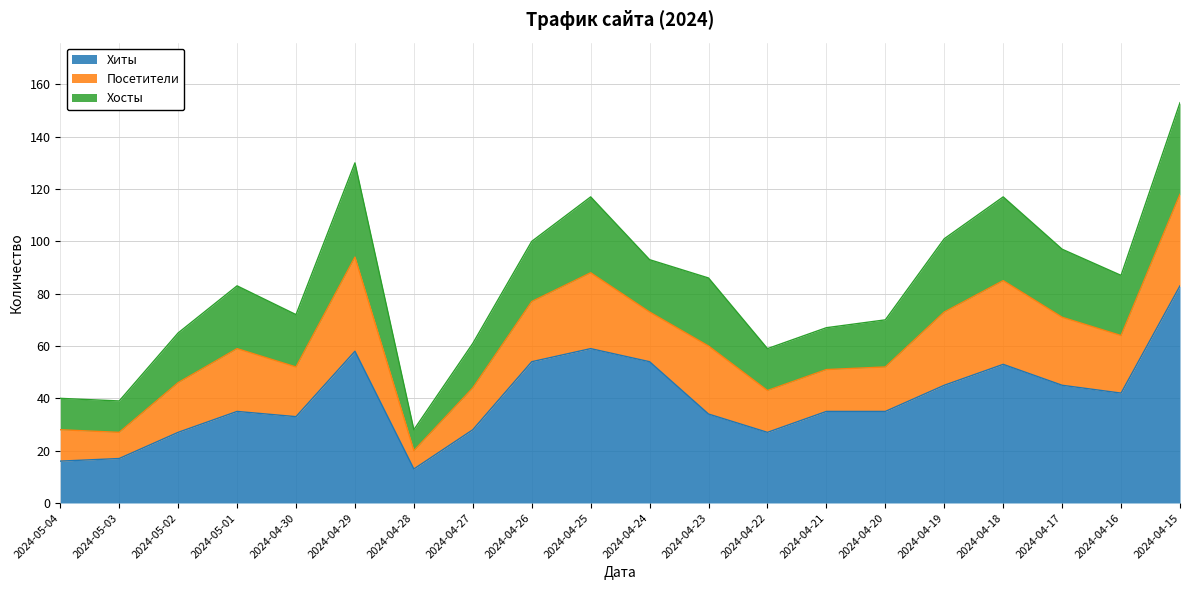

What is the spread (max minus min) of values at 2024-04-23?

8